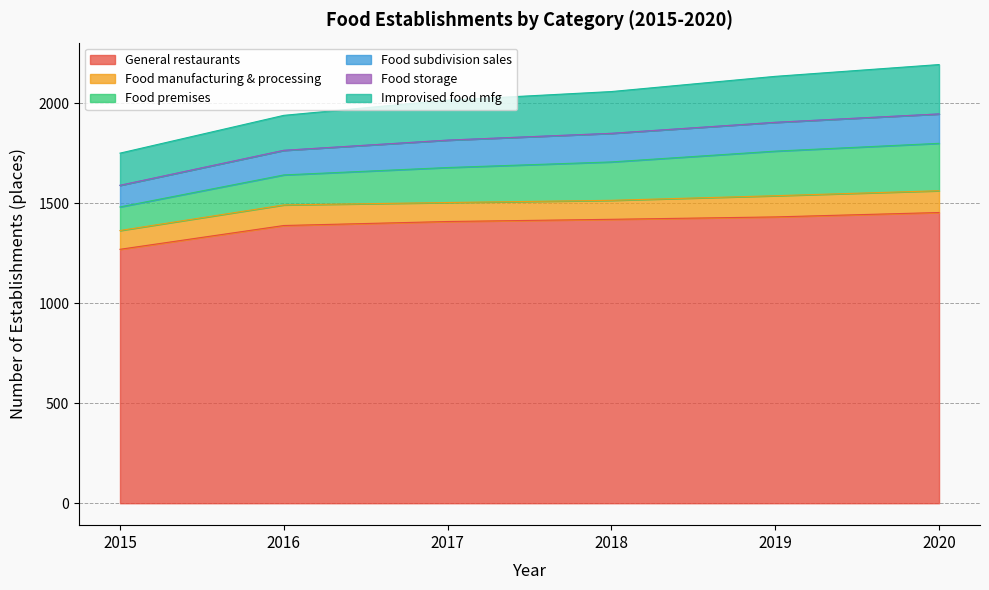

What is the highest value of the General restaurants series?

1454